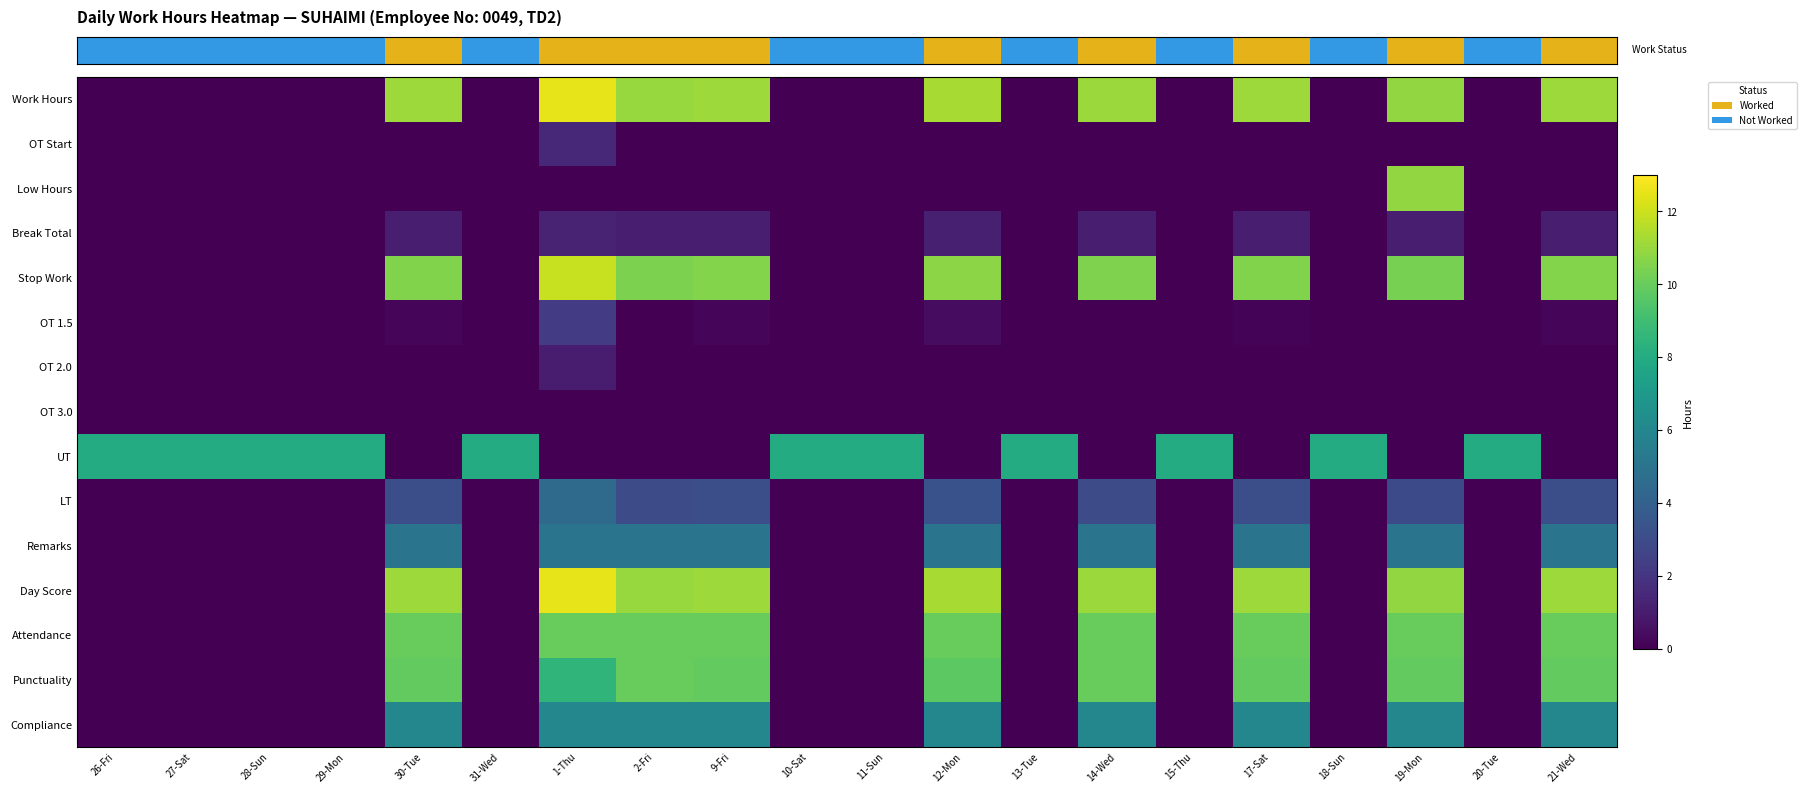

At how many categories does at least one series exceed 9?

9